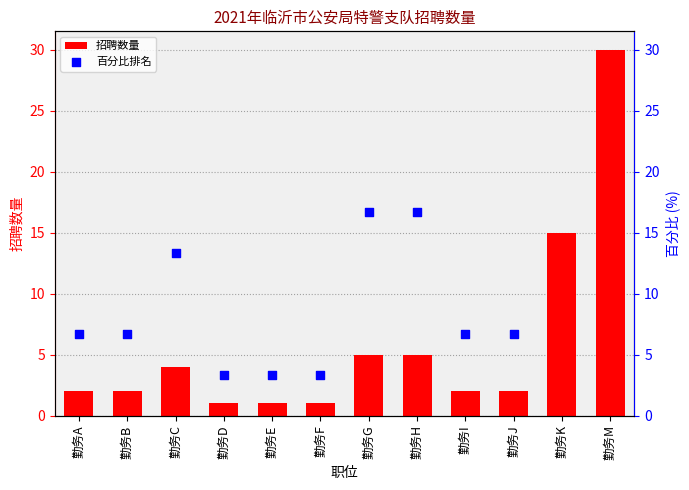

Which series has the largest Y range (max minus min)?

百分比排名